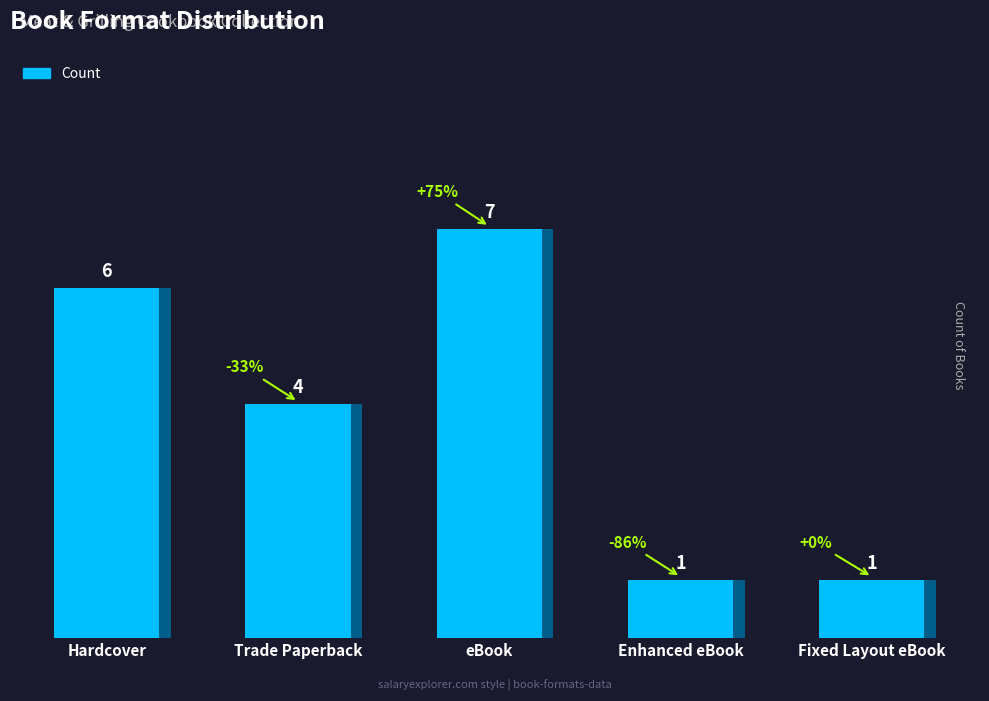

How many data points does each series have?

5